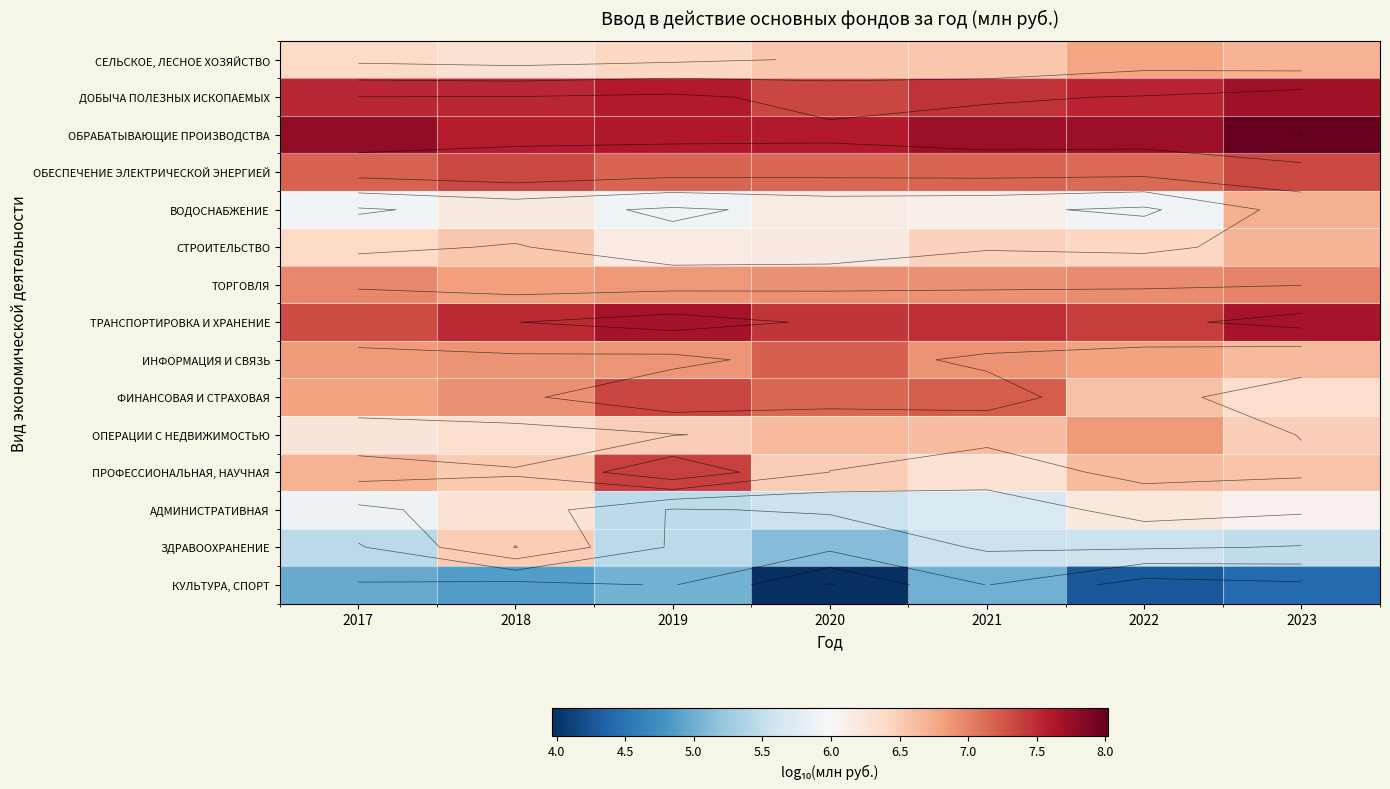

What is the average value of the ОПЕРАЦИИ С НЕДВИЖИМОСТЬЮ series?

6.5